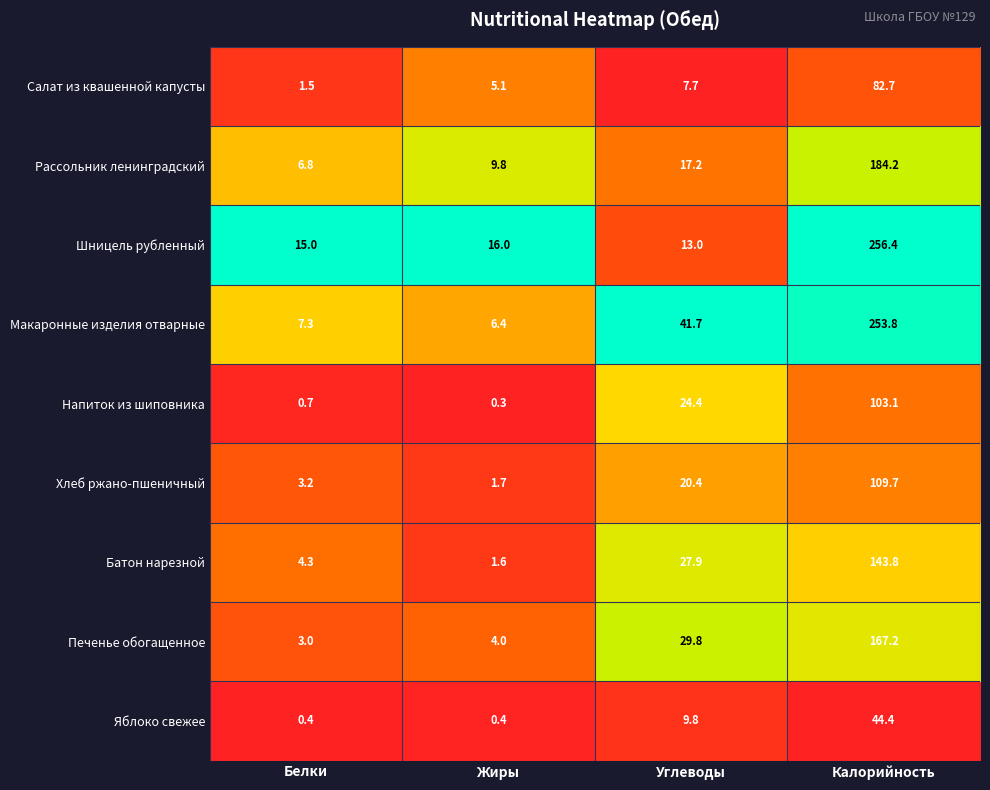

At which label is Хлеб ржано-пшеничный closest to 55?

Углеводы